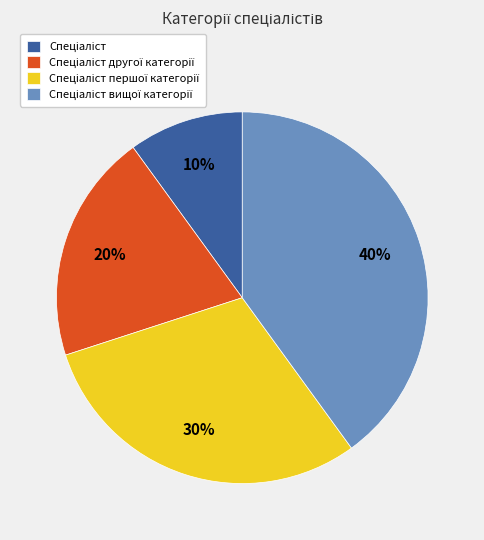

Does any single category account for the majority?

No